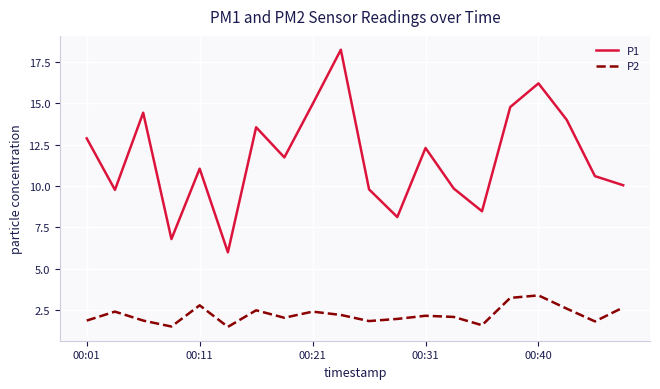

What is the difference between the maximum and minimum values in the P2 series?

1.9